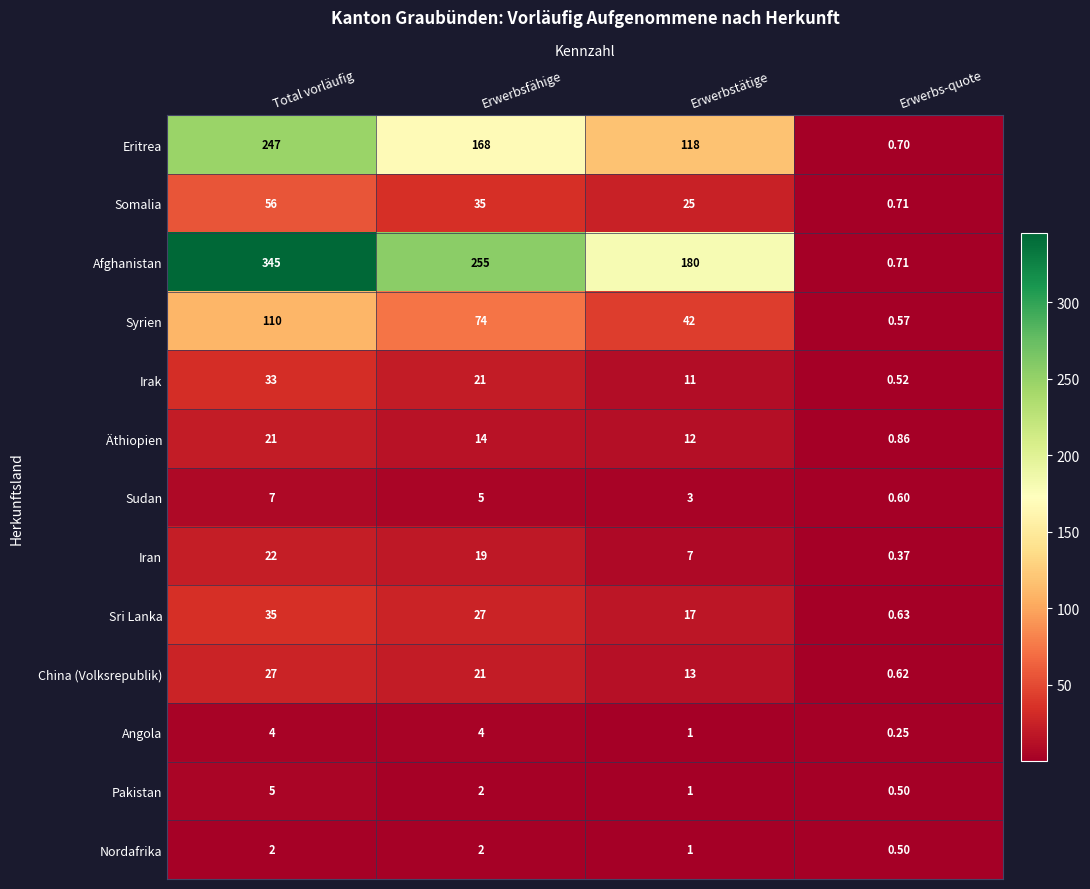

Which label corresponds to the largest value in the chart?

Total vorläufig